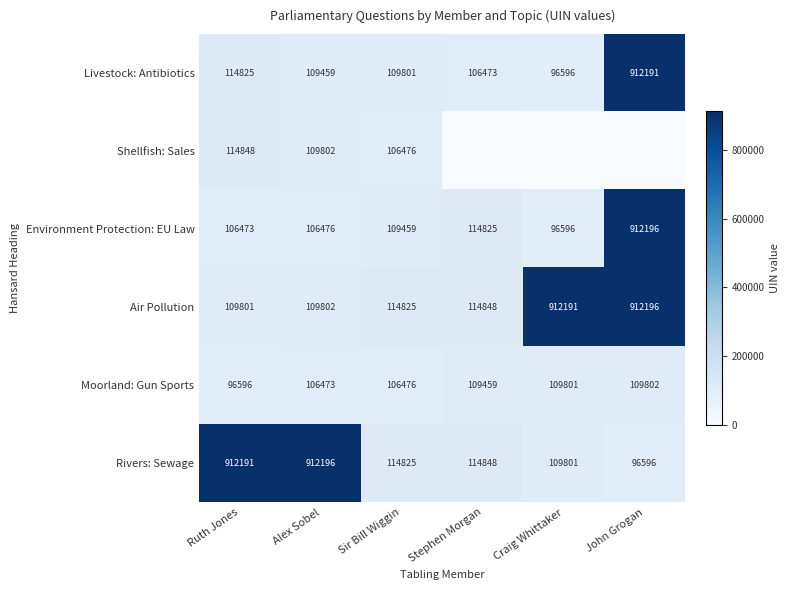

At which label does Moorland: Gun Sports reach its peak?

John Grogan